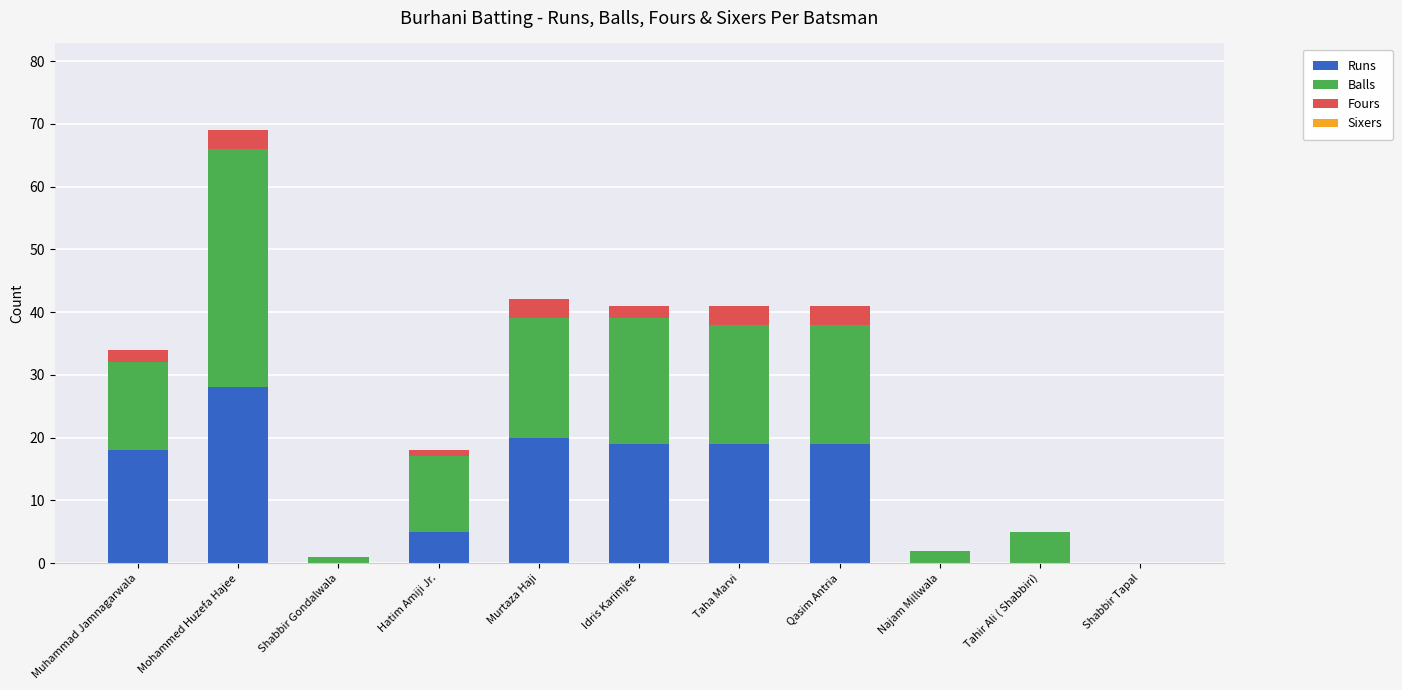

Is it true that Runs equals 0 at Shabbir Tapal?

True